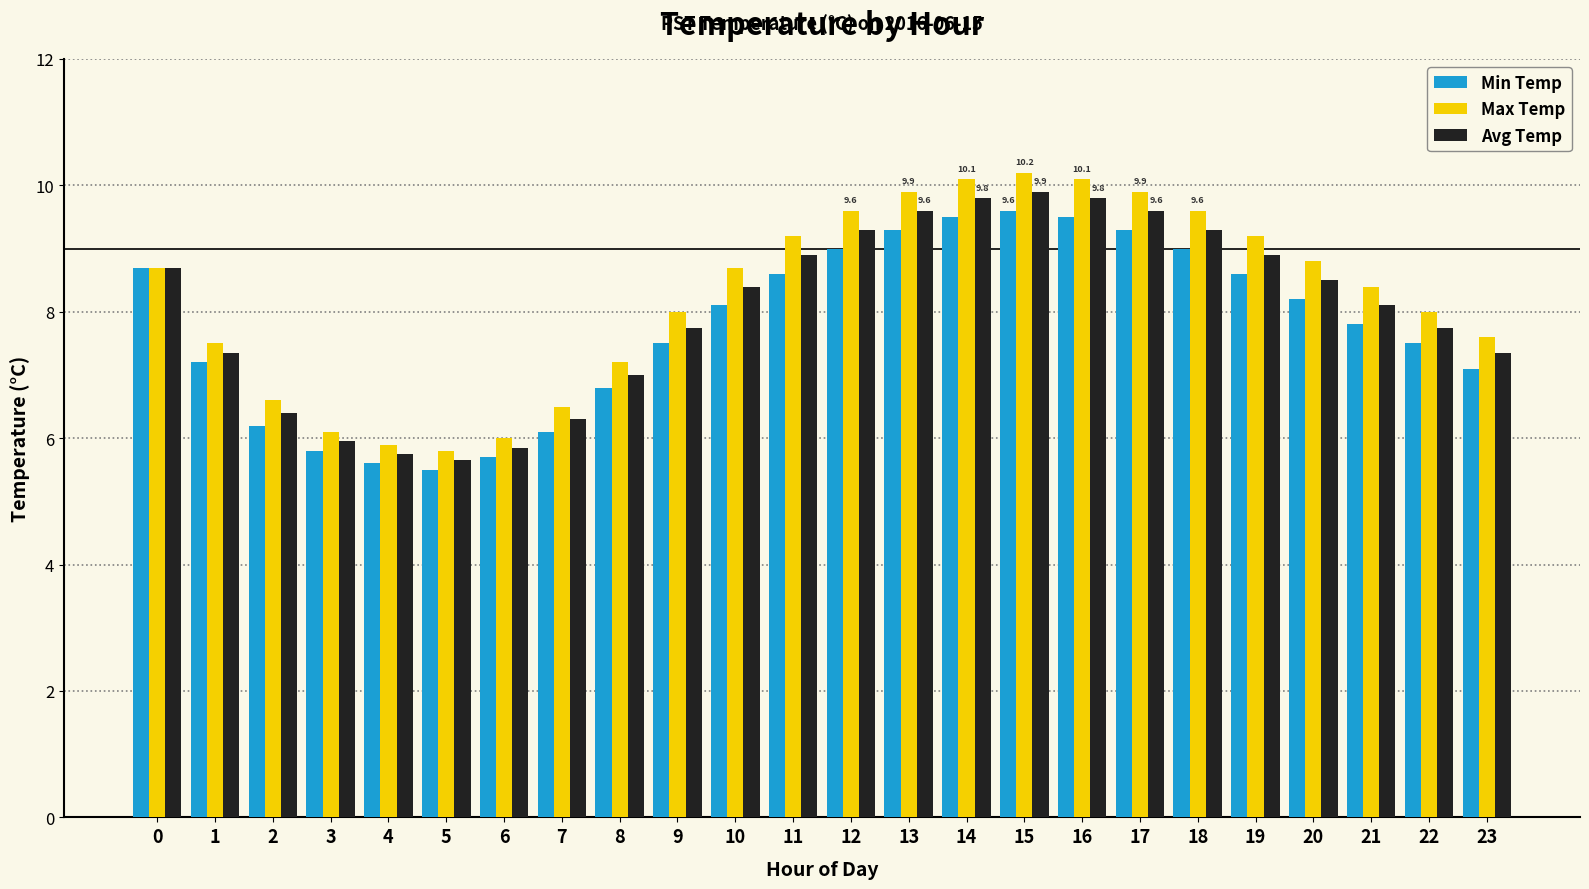

At which category is the sum across all series the highest?

15